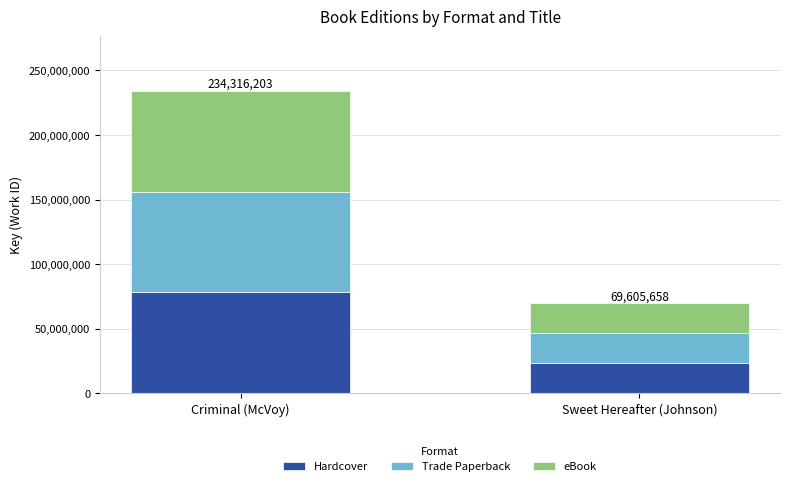

What is the difference between the maximum and minimum values in the Hardcover series?

54903515